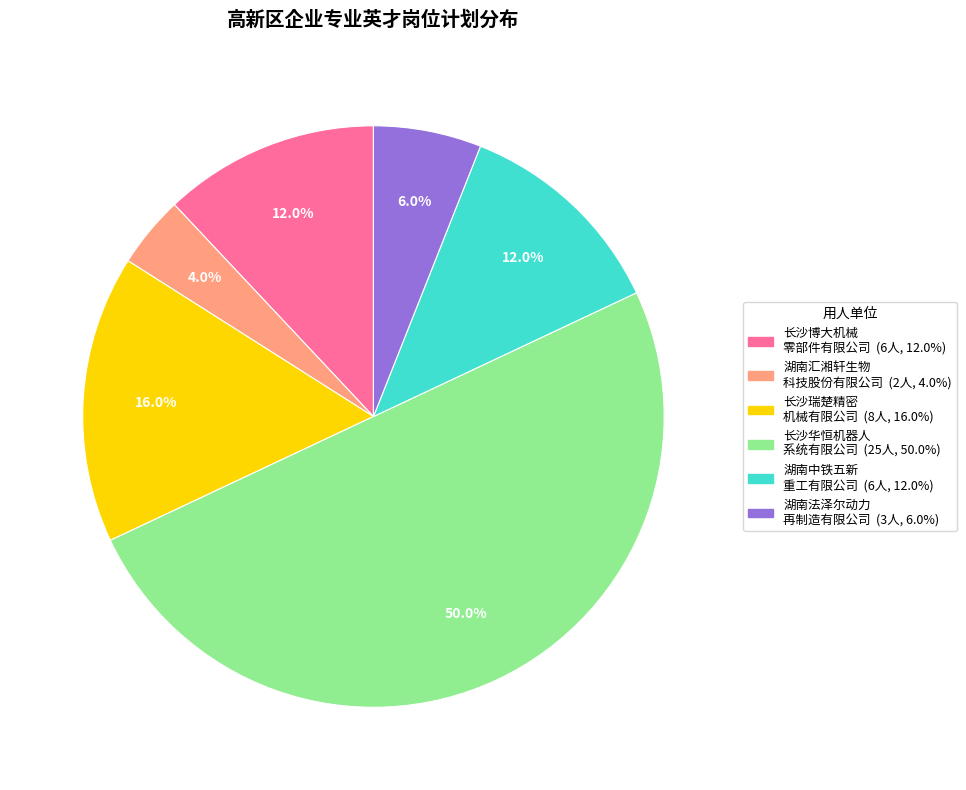

How many slices are in this pie chart?

6